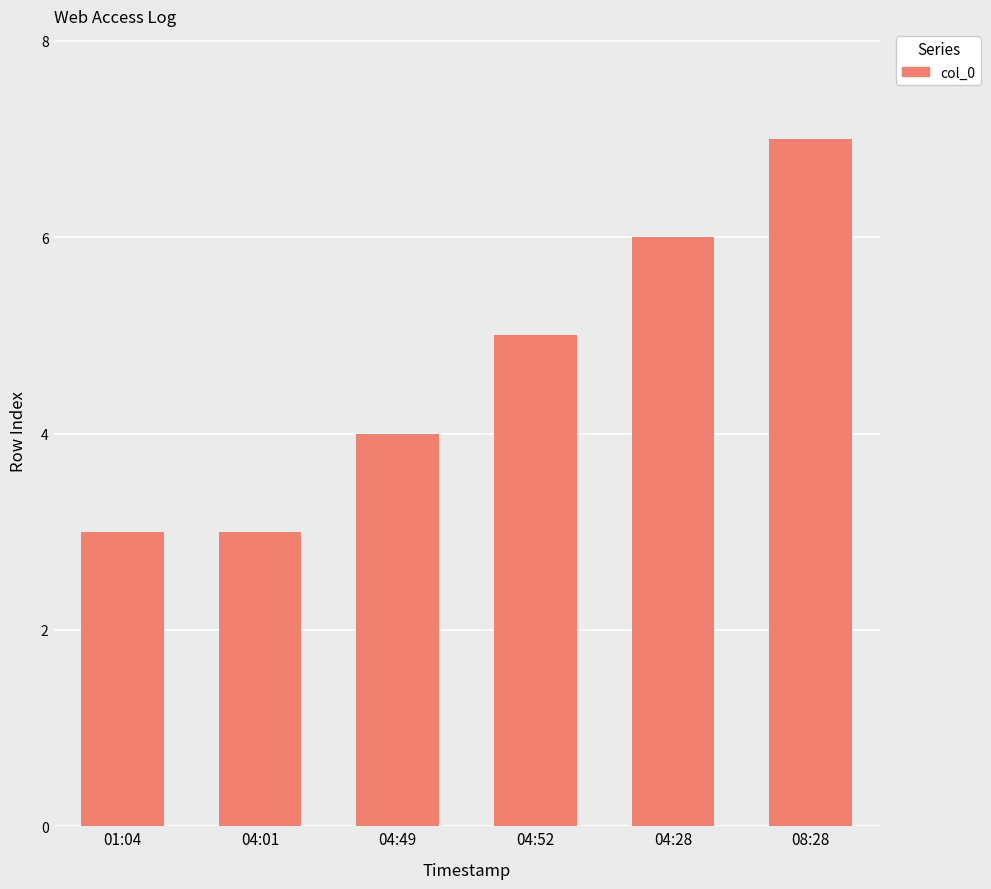

How many data points are less than 5?

3